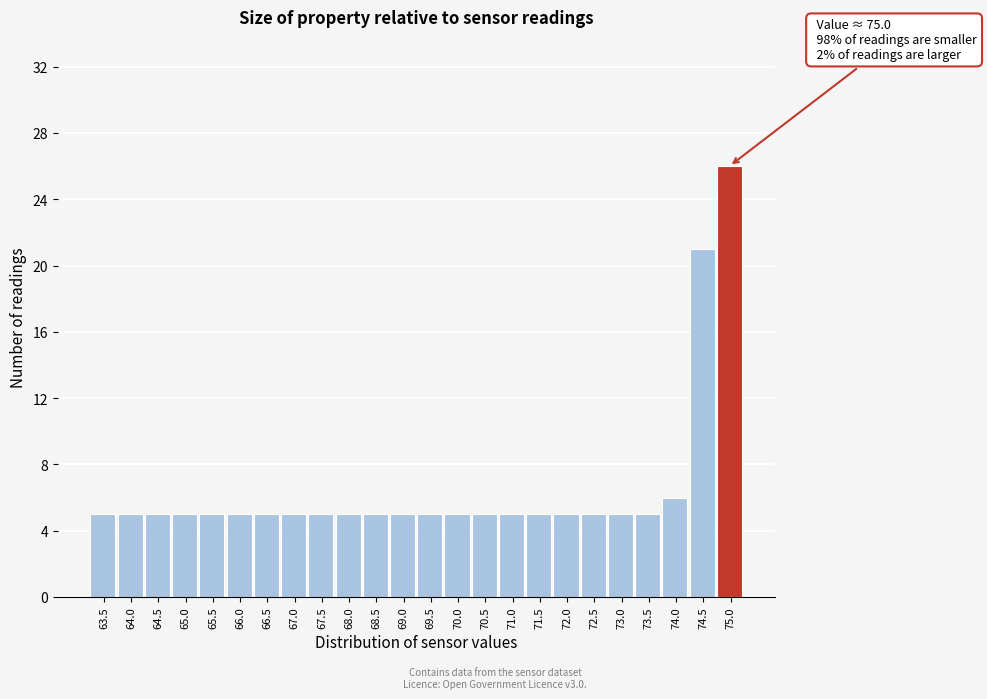

Reading right to left, list all the values displayed in this chart.

26	21	6	5	5	5	5	5	5	5	5	5	5	5	5	5	5	5	5	5	5	5	5	5